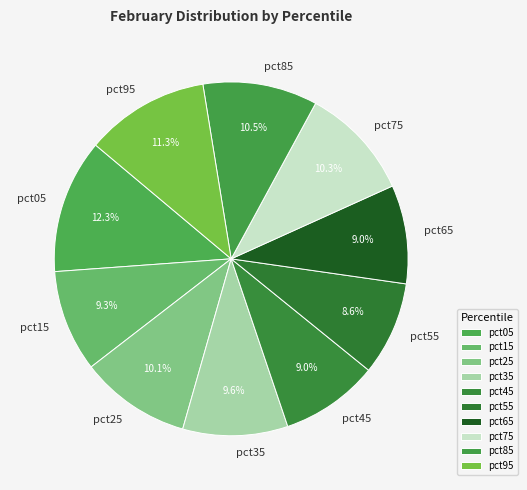

Is the sum of pct15 and pct85 greater than half?

No